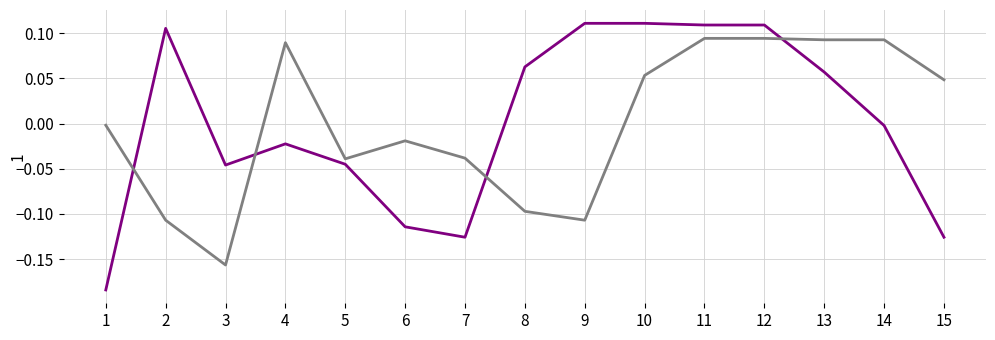

How many lines are shown in the chart?

2